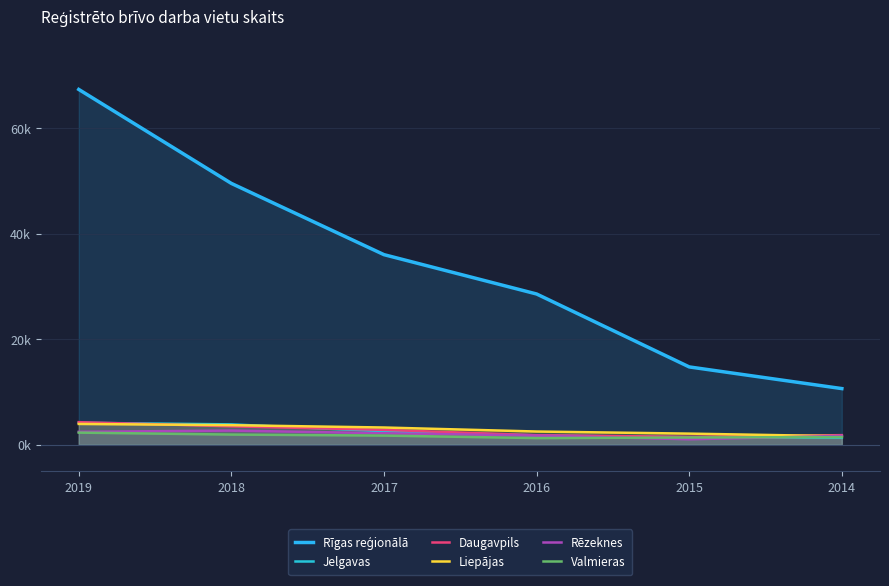

What is the difference between the highest and lowest values at 2015?

13711